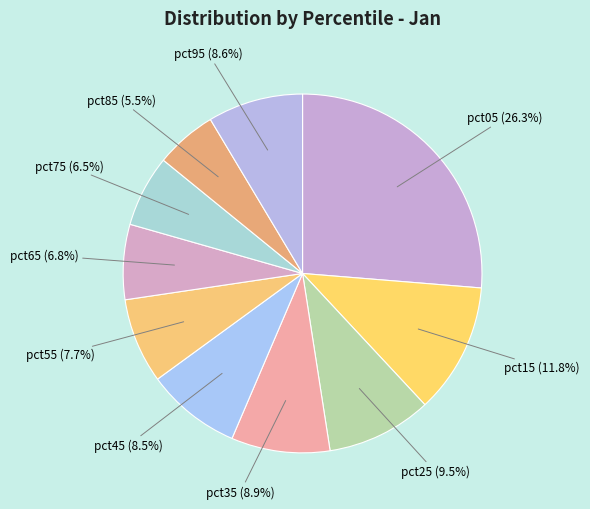

How many segments does this pie chart have?

10